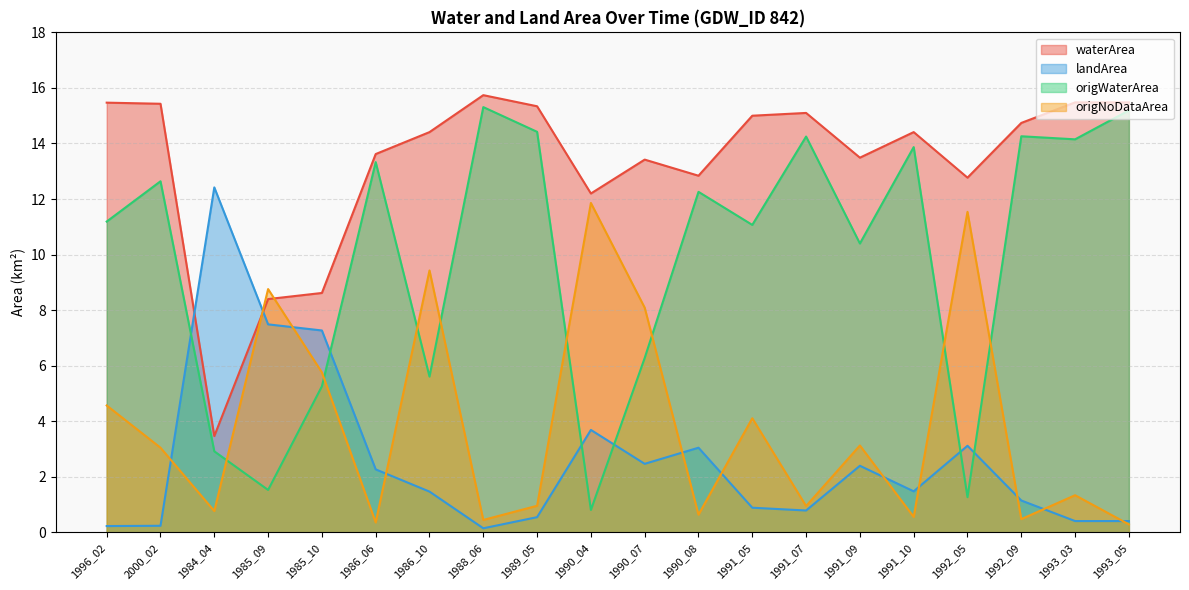

What is the value of the origWaterArea point at the 8th from the left?

15.3